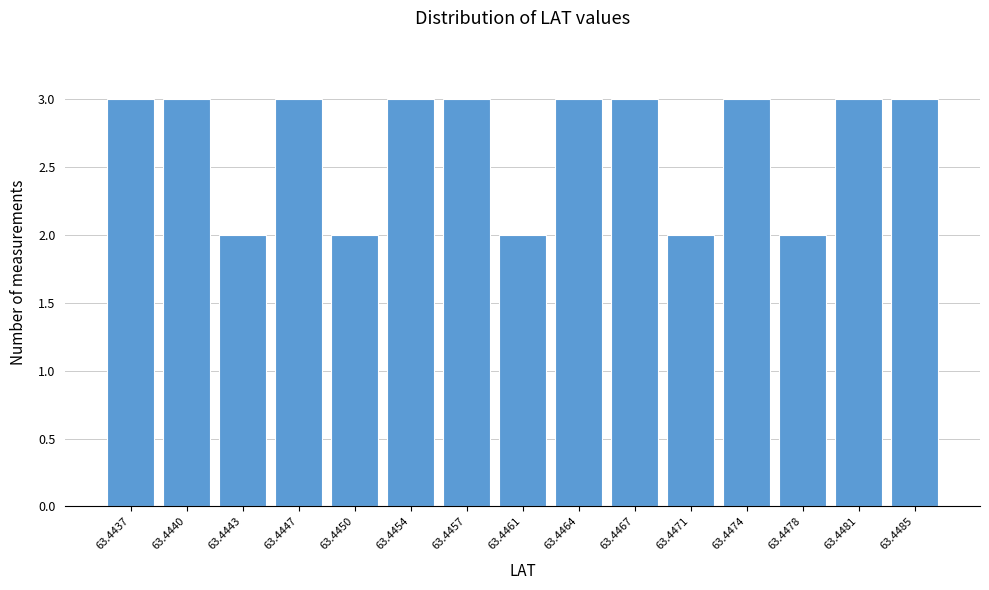

Reading left to right, extract all data points from this chart.

3	3	2	3	2	3	3	2	3	3	2	3	2	3	3